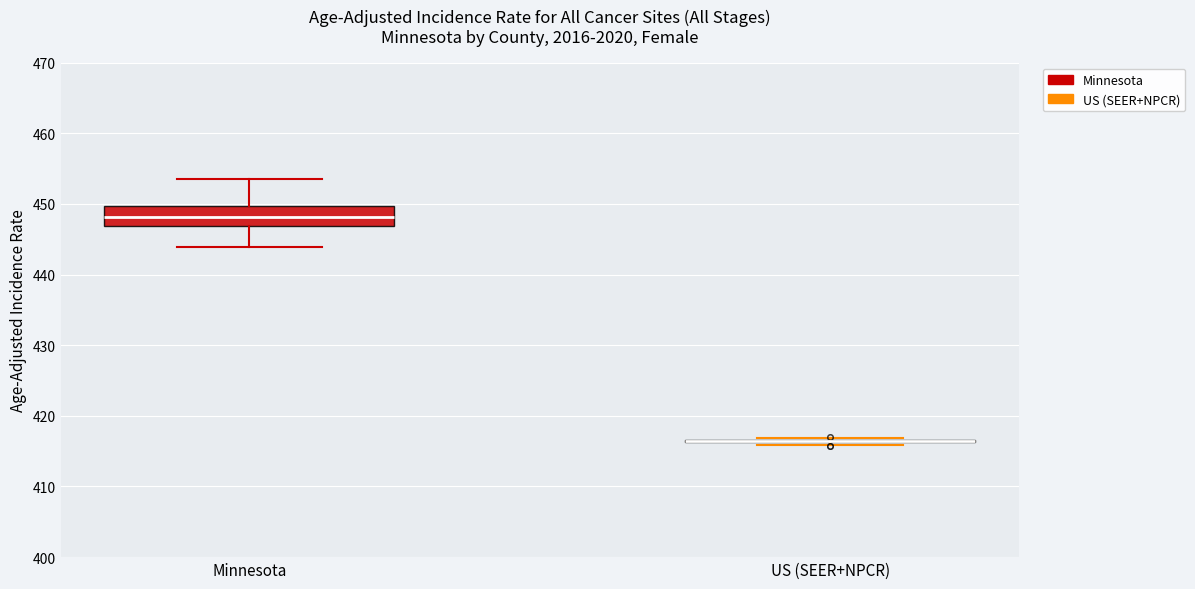

Which box is the tallest, from its lower edge to its upper edge?

Minnesota